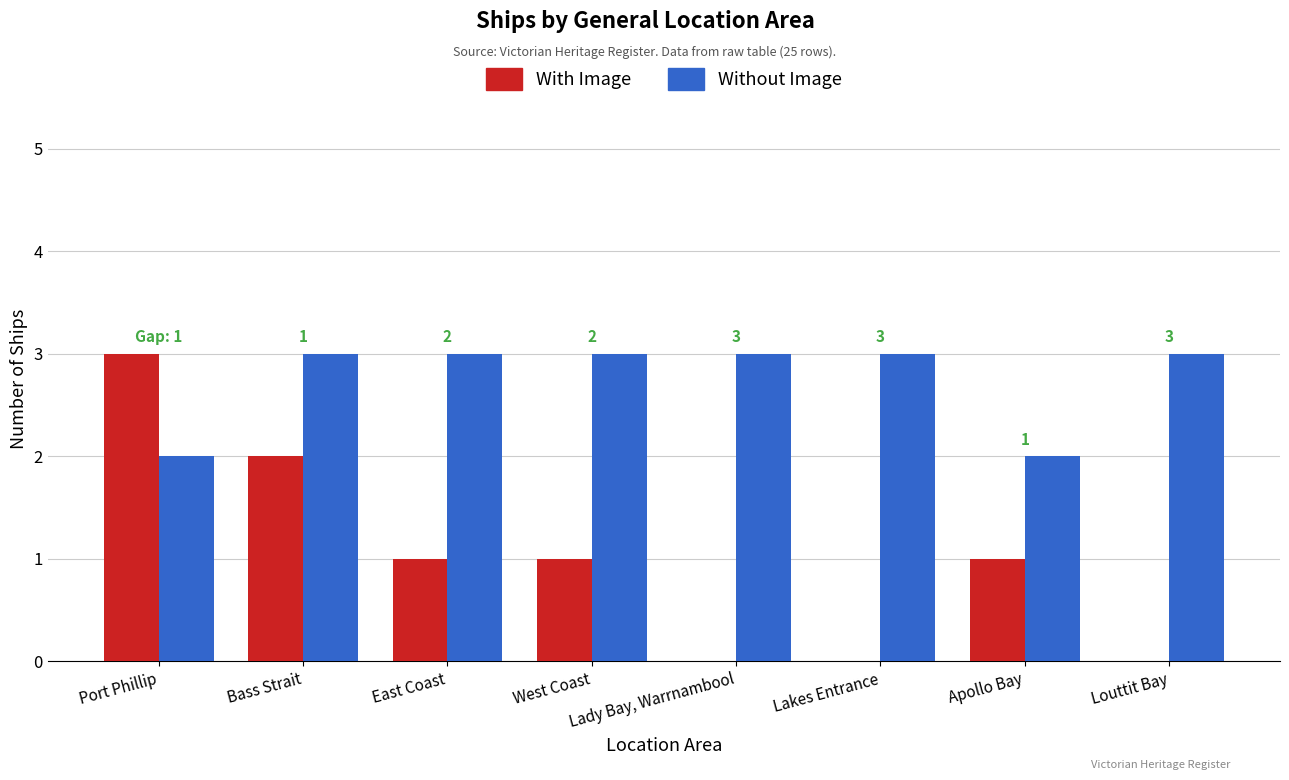

What is the total value across all series at Apollo Bay?

3